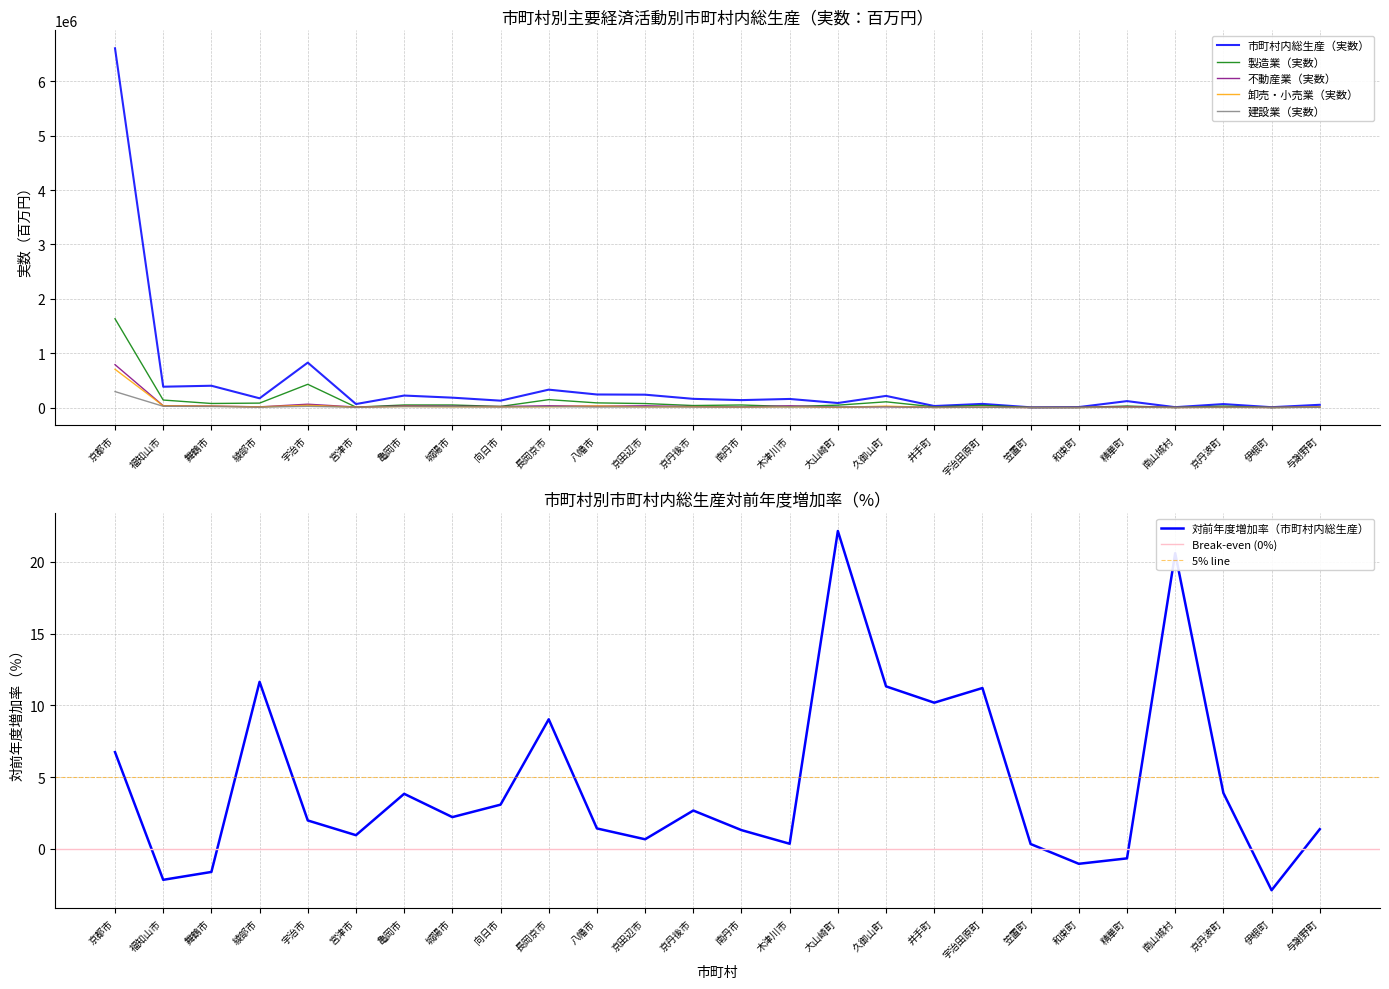

Which has a higher value, 宇治田原町 or 宇治市?

宇治市